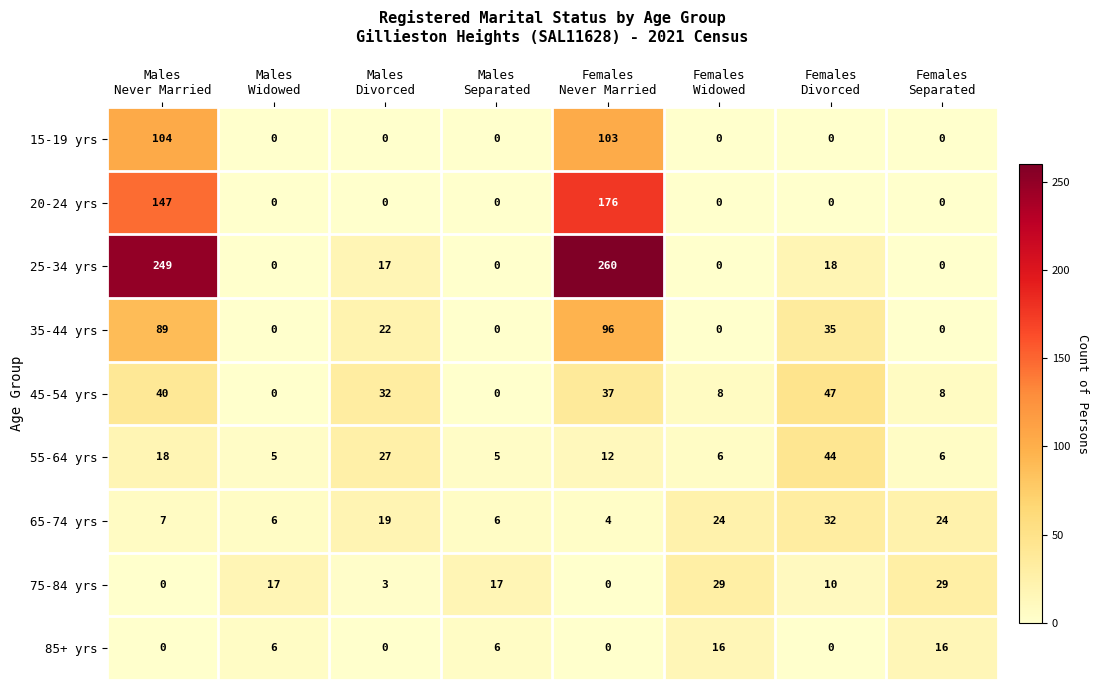

Rank the series by their maximum value, from lowest to highest.

85+ yrs, 75-84 yrs, 65-74 yrs, 55-64 yrs, 45-54 yrs, 35-44 yrs, 15-19 yrs, 20-24 yrs, 25-34 yrs